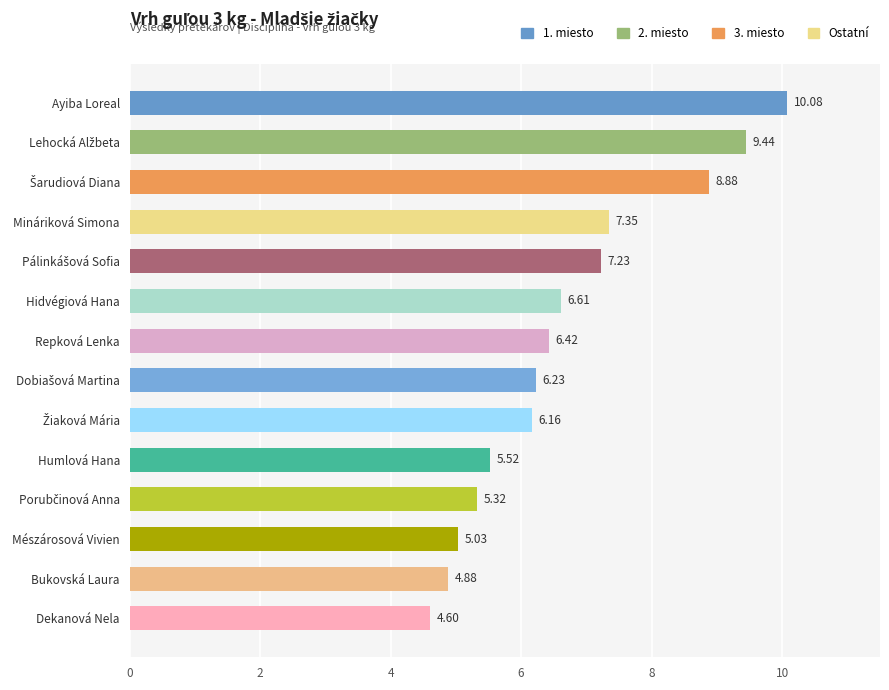

What is the label of the 12th bar from the top?

Mészárosová Vivien